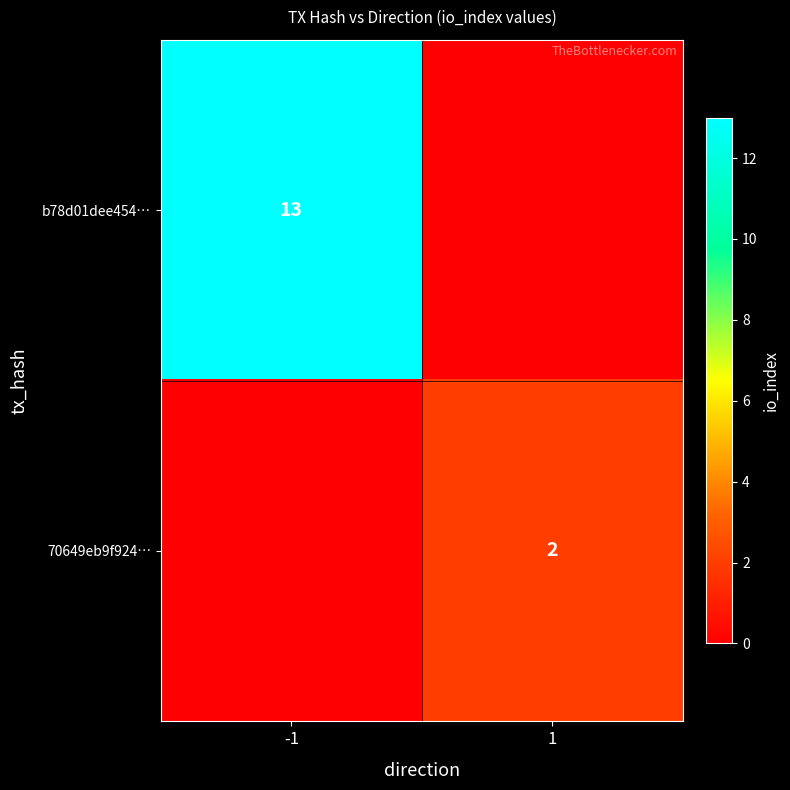

At which category is the sum across all series the highest?

-1